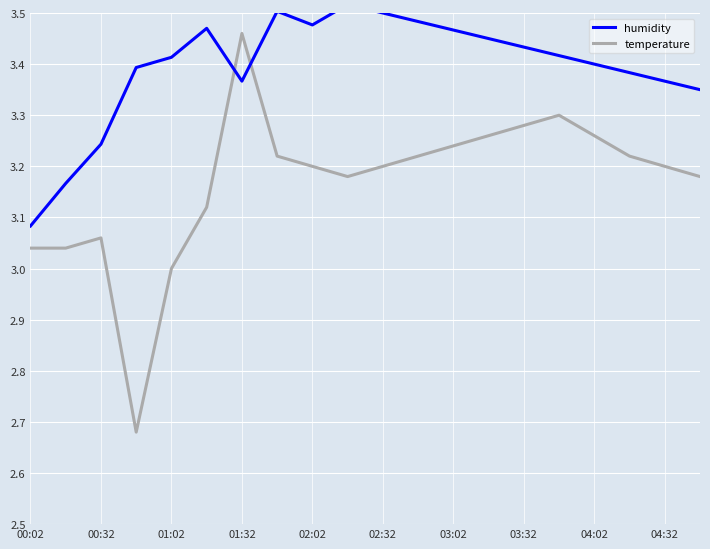

What is the difference between the second highest and minimum values in the temperature series?

0.6